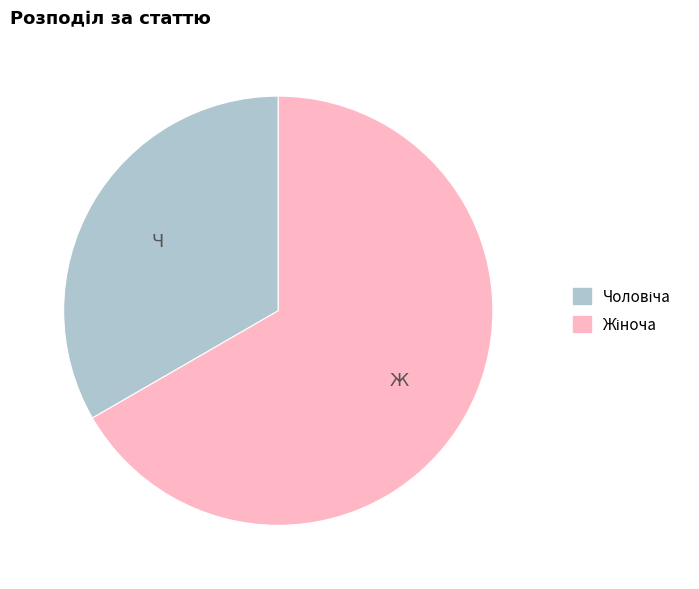

Does any single category account for the majority?

Yes